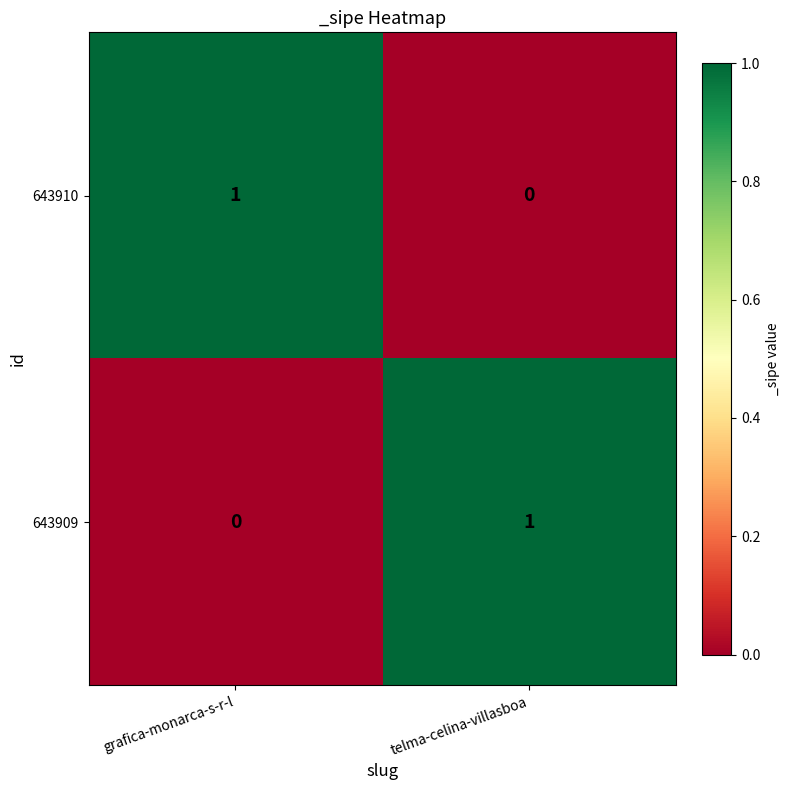

Rank the series at grafica-monarca-s-r-l from lowest to highest value.

643909, 643910